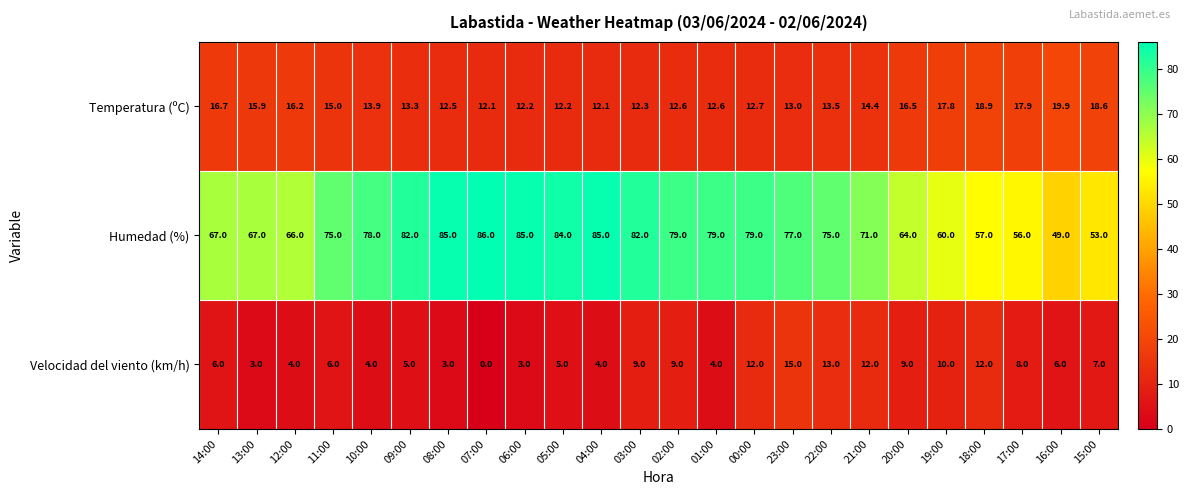

Rank the series by their maximum value, from lowest to highest.

Velocidad del viento (km/h), Temperatura (ºC), Humedad (%)